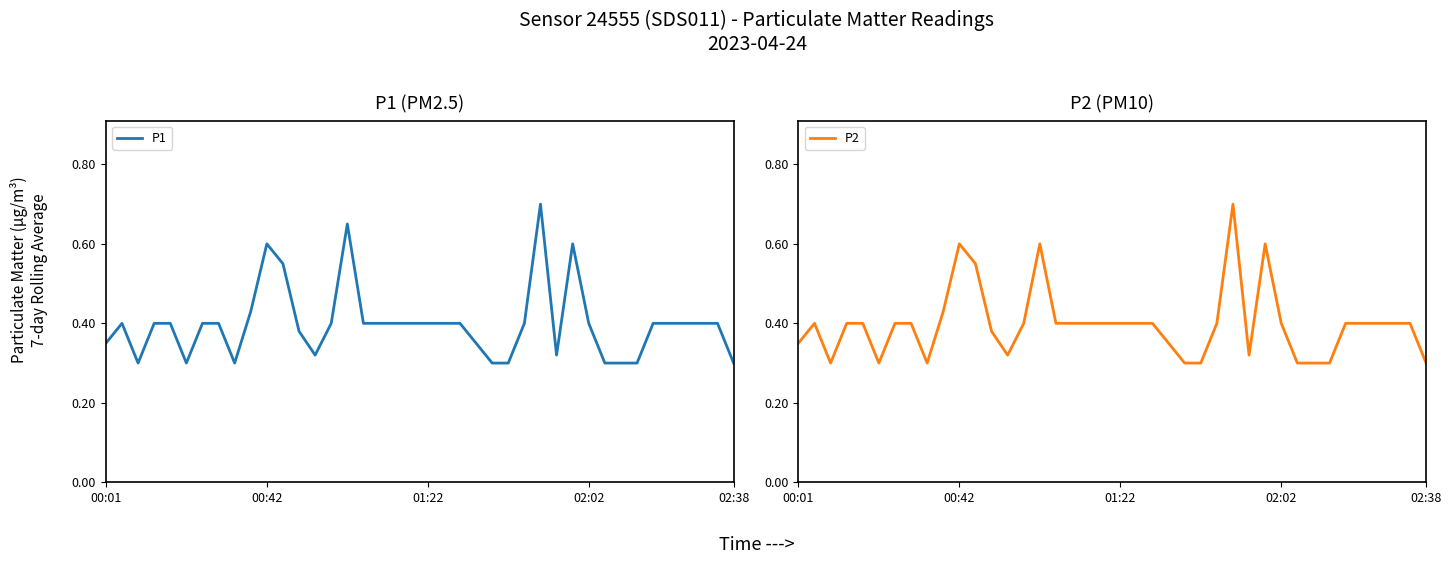

Rank the series by their maximum value, from lowest to highest.

P1, P2